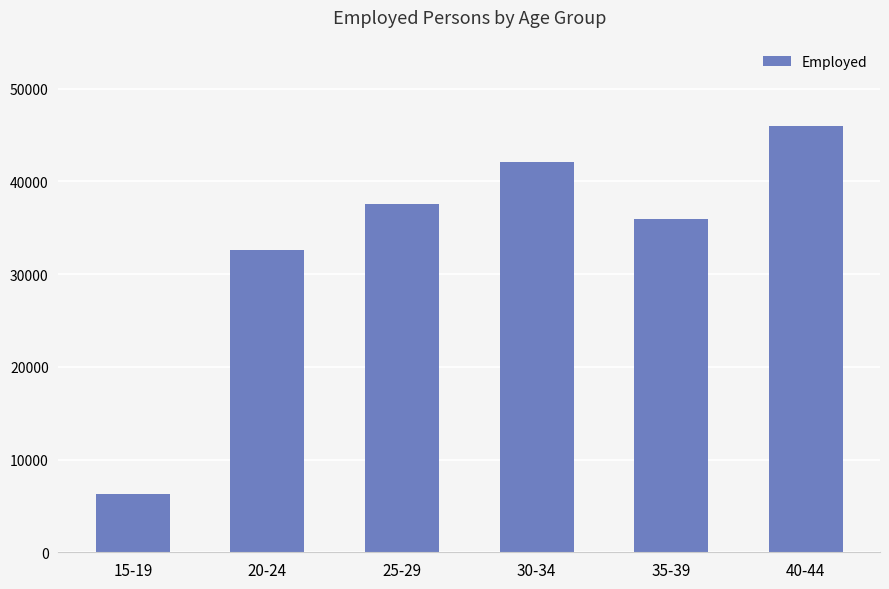

What is the label of the 1st bar from the left?

15-19